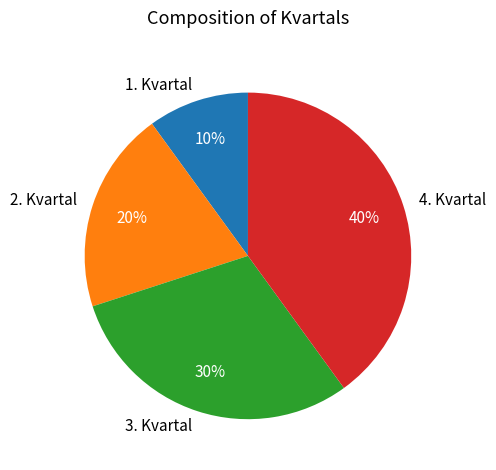

The 4. Kvartal slice represents 40% of the pie. True or false?

True